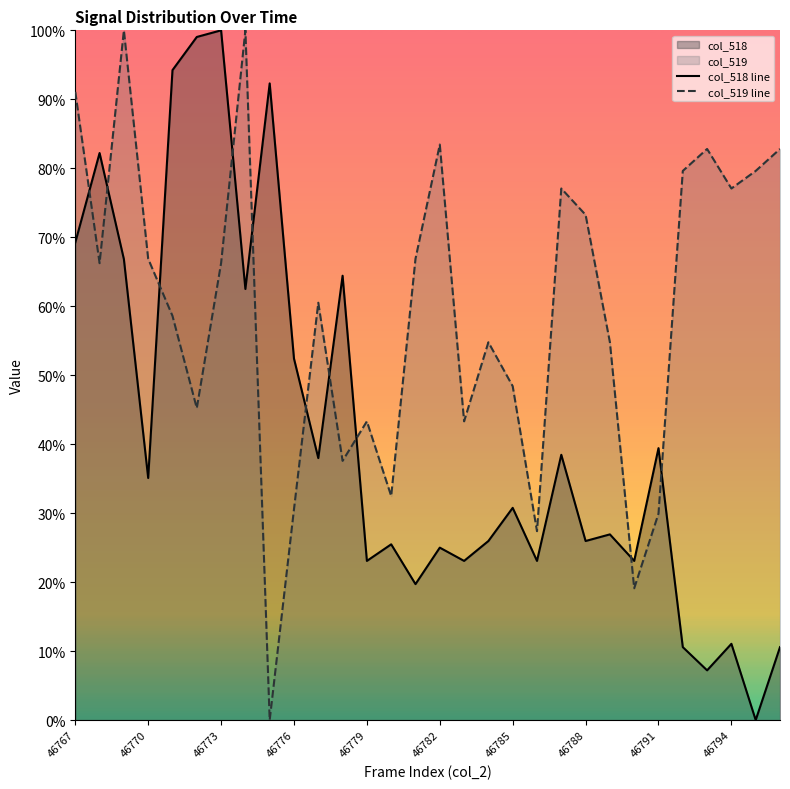

What is the difference between the maximum and minimum values in the col_519 line series?

100.0